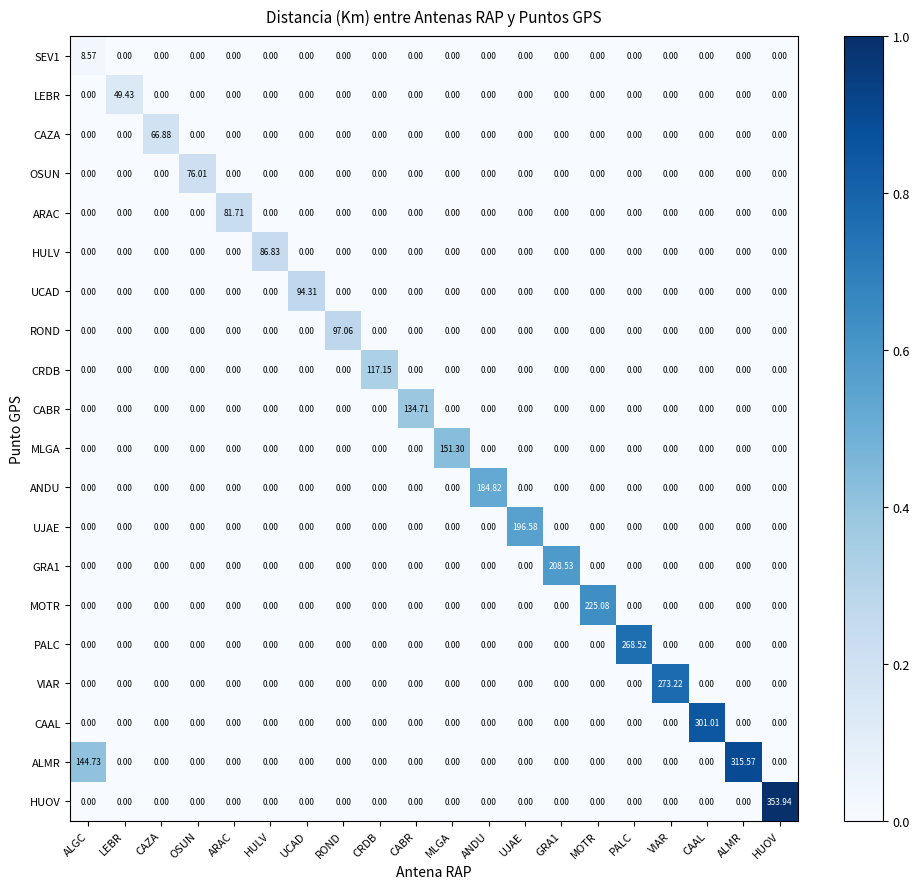

What is the total value across all series at PALC?

268.5